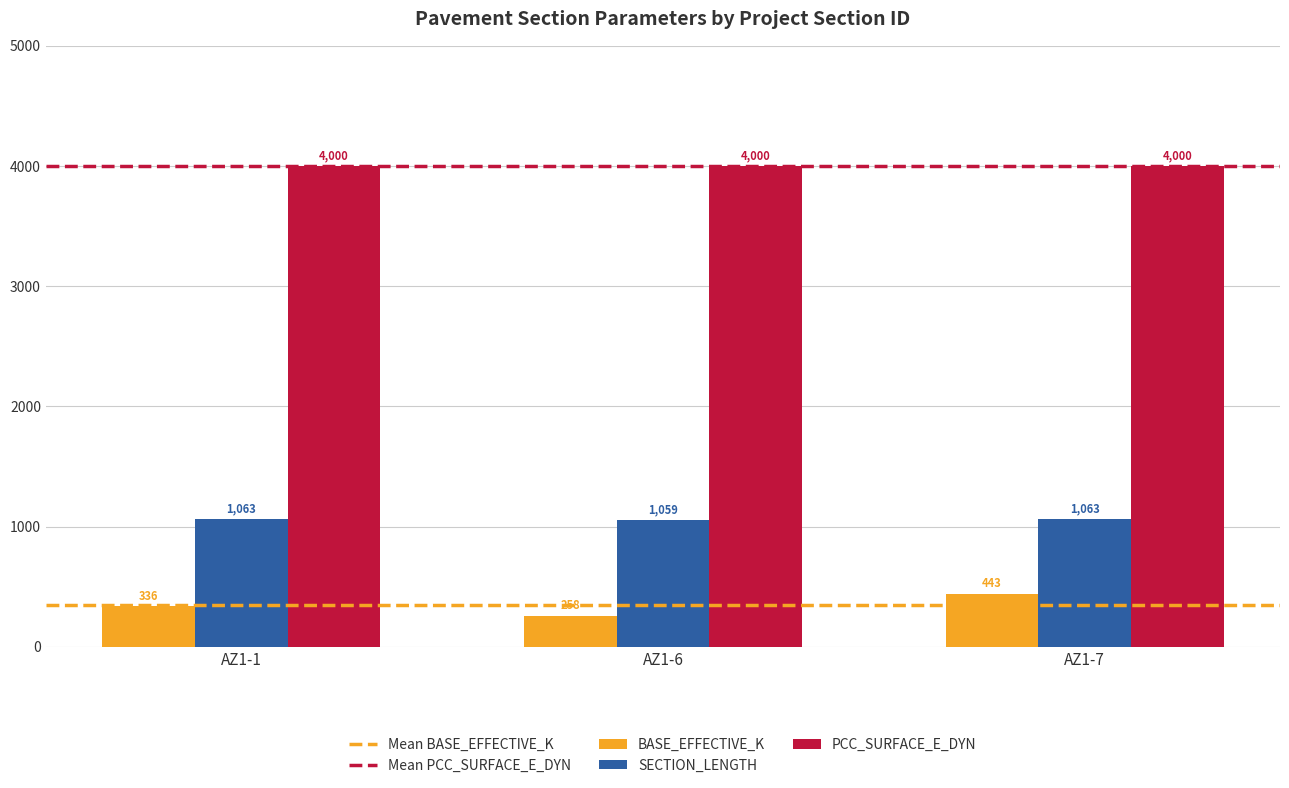

List the series in order of their peak value, lowest first.

BASE_EFFECTIVE_K, SECTION_LENGTH, PCC_SURFACE_E_DYN